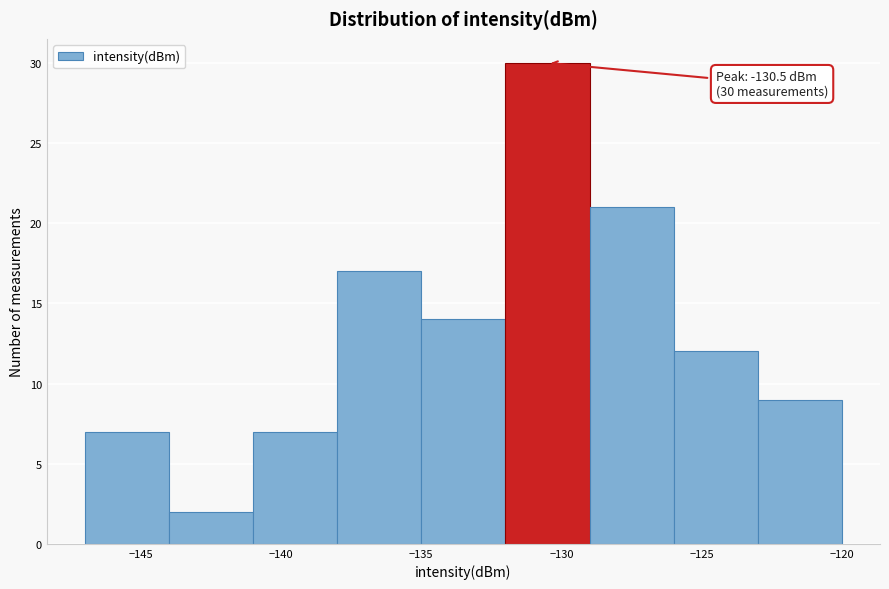

Over which range of the x-axis is the bar tallest?

-132 to -129